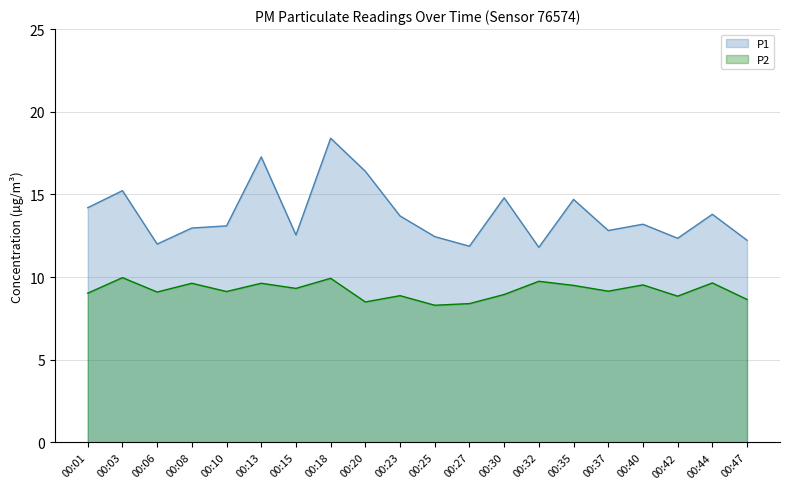

True or false: P2 and P1 intersect in this chart.

False